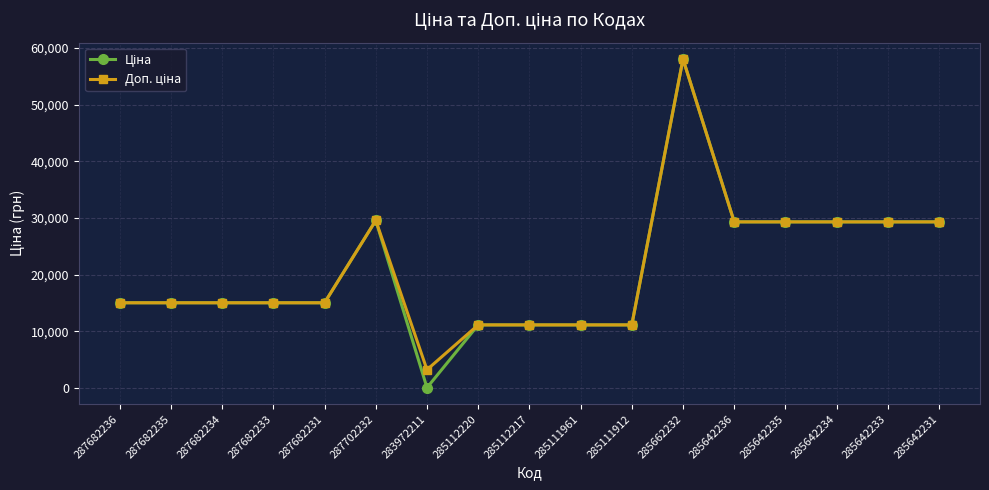

What is the total value across all series at 285642231?

58589.8